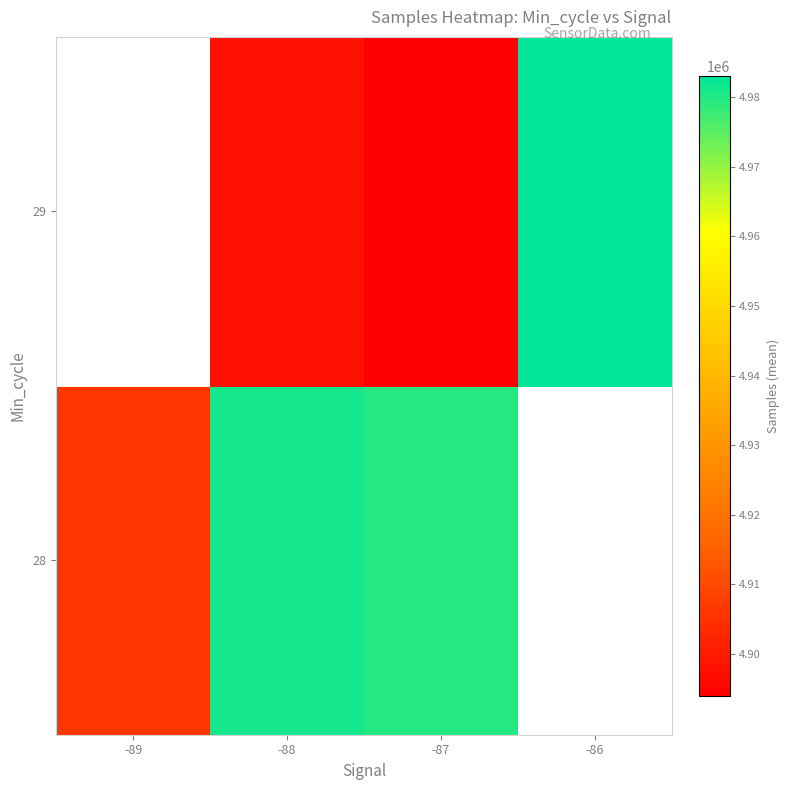

At which category is the sum across all series the highest?

-88